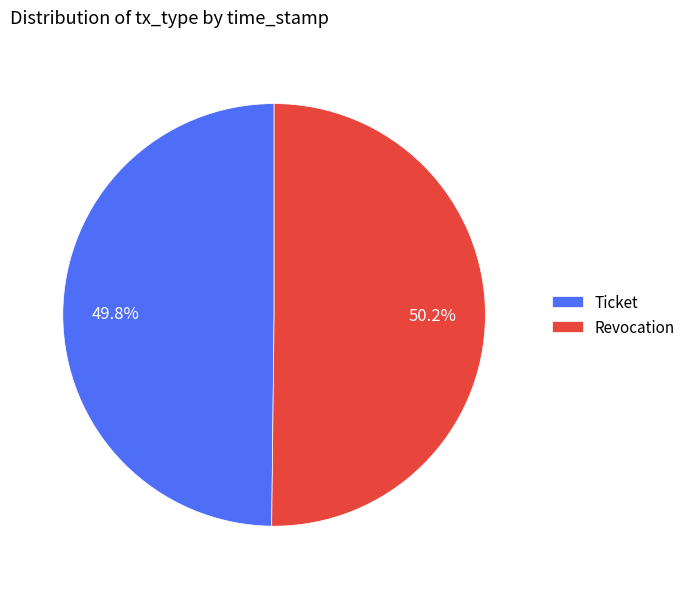

To the nearest percent, what percentage of the pie is Revocation?

50%